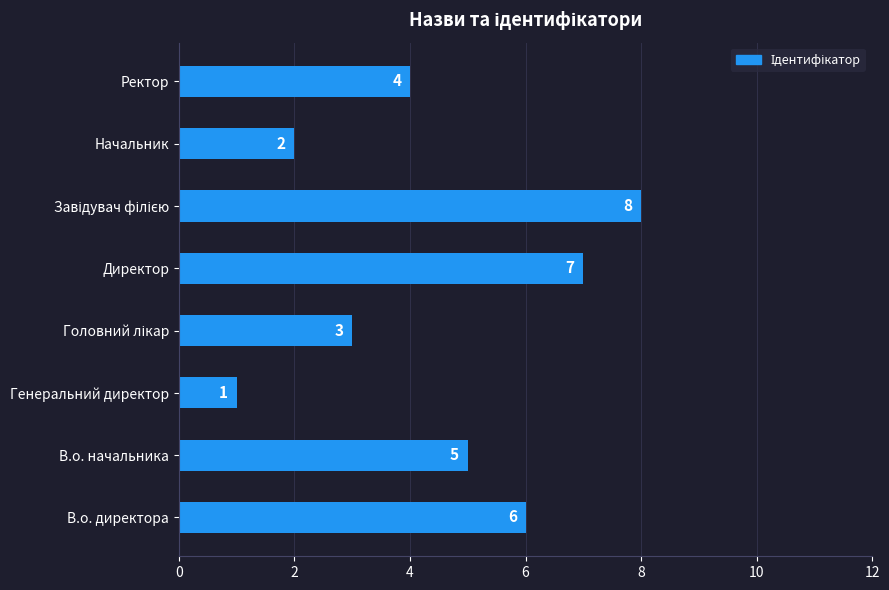

What is the difference between the maximum and second lowest values?

6